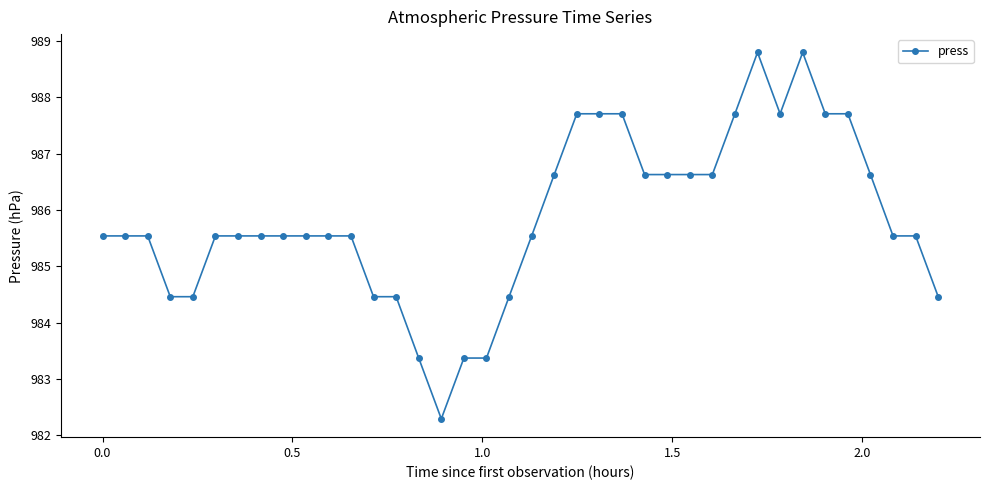

What is the sum of all values?

37462.5